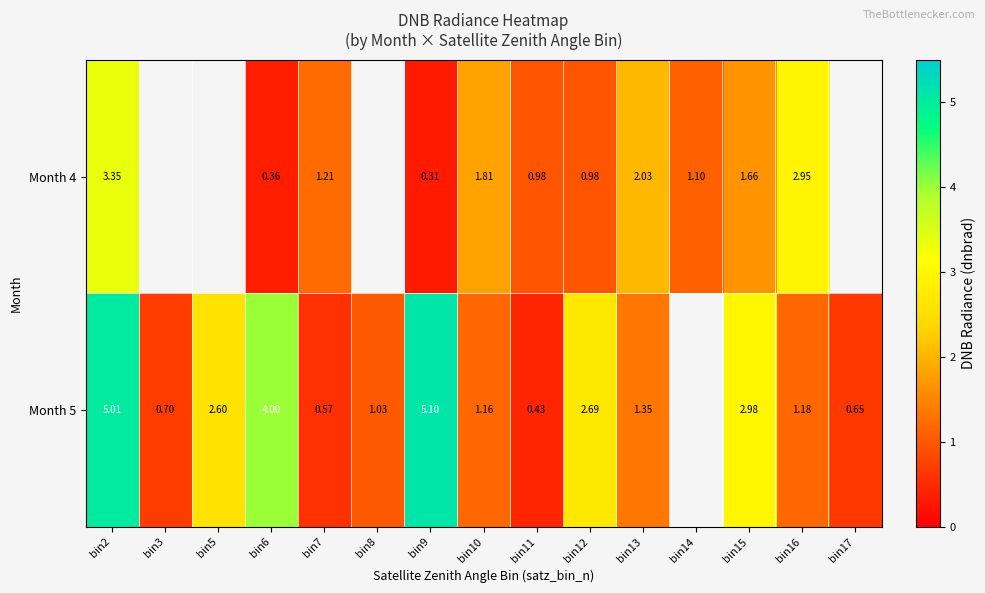

Between bin15 and bin17, which series saw the biggest shift?

Month 5